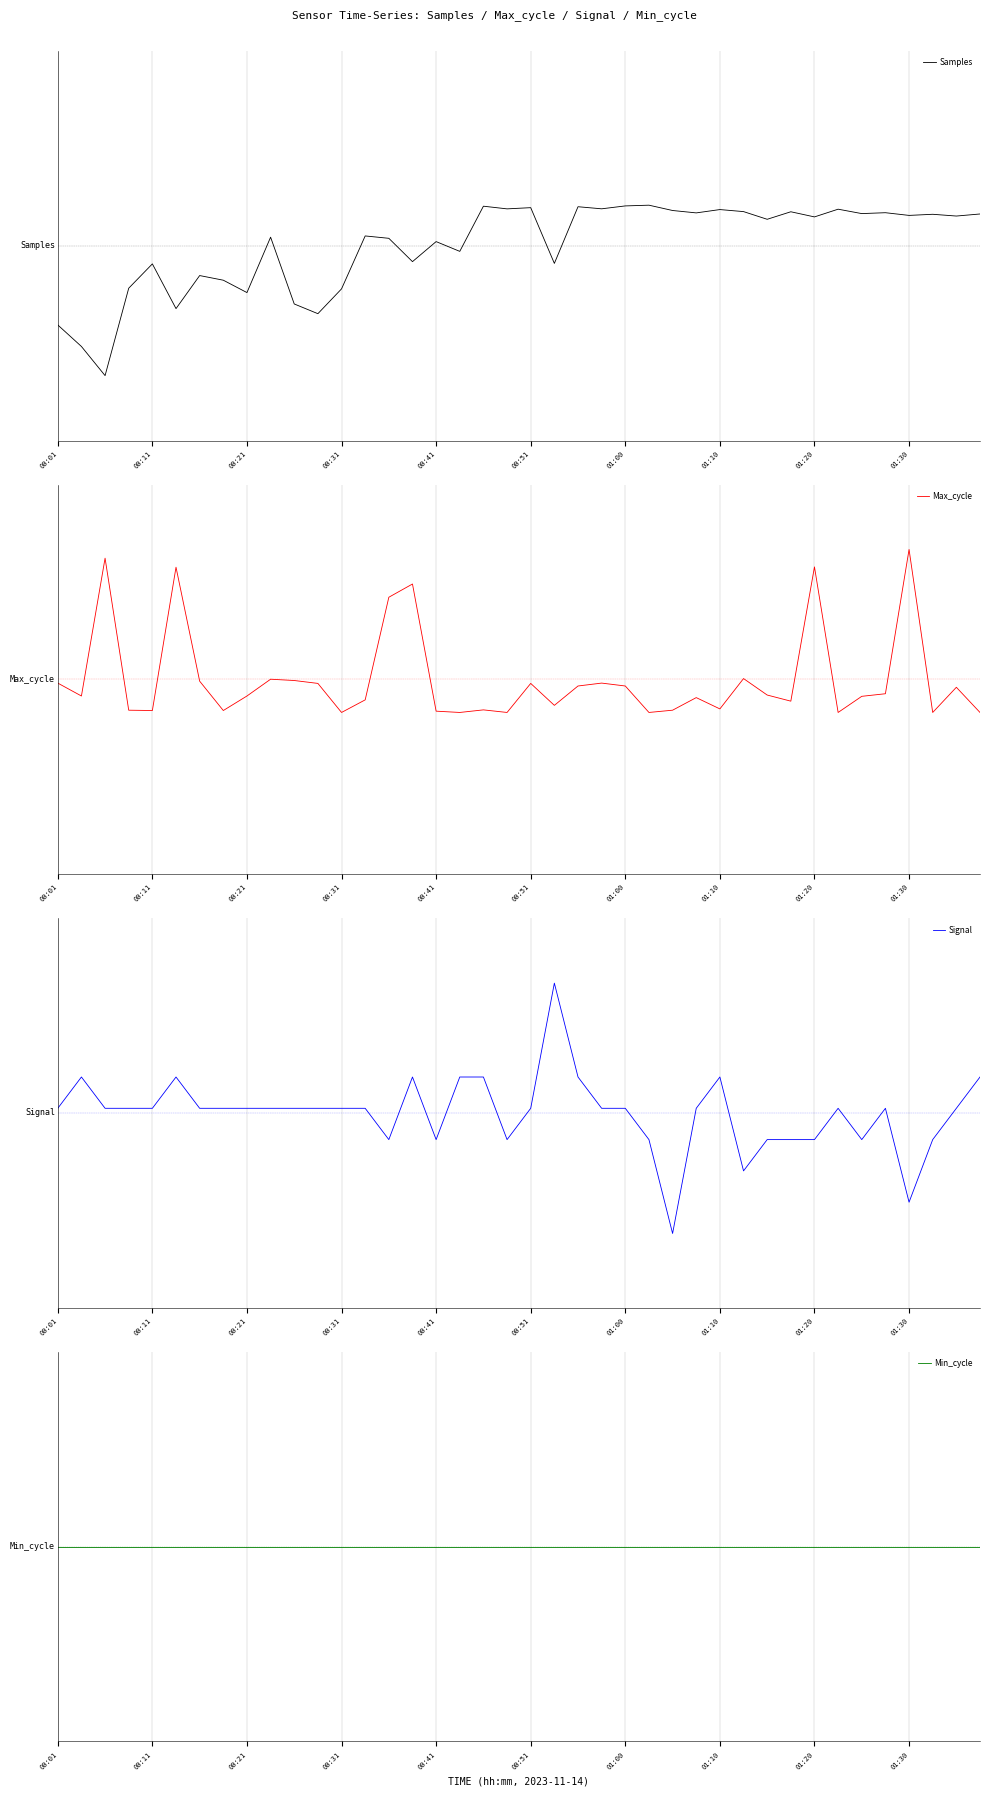

After their last crossing, which series has the higher values: Max_cycle or Signal?

Signal